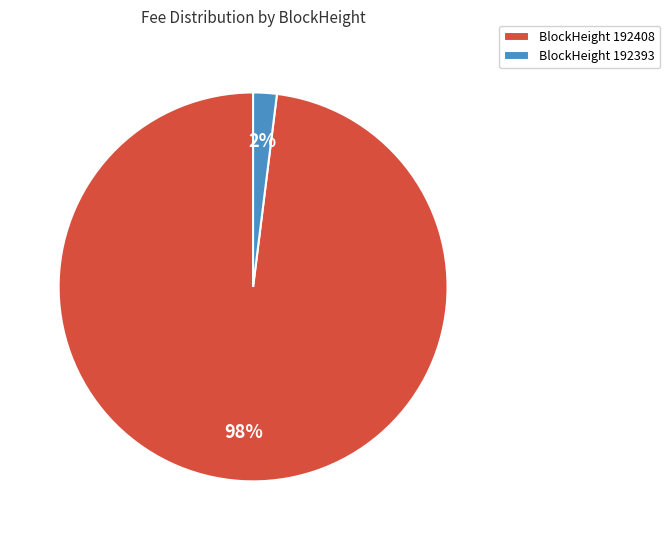

To the nearest percent, what is the average slice percentage?

50%